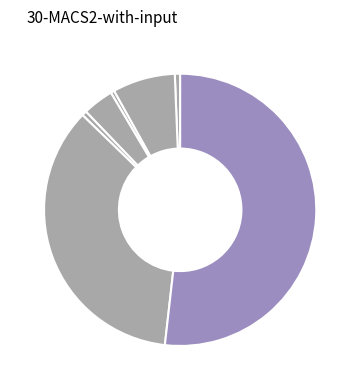

Count the number of slices in the pie.

7